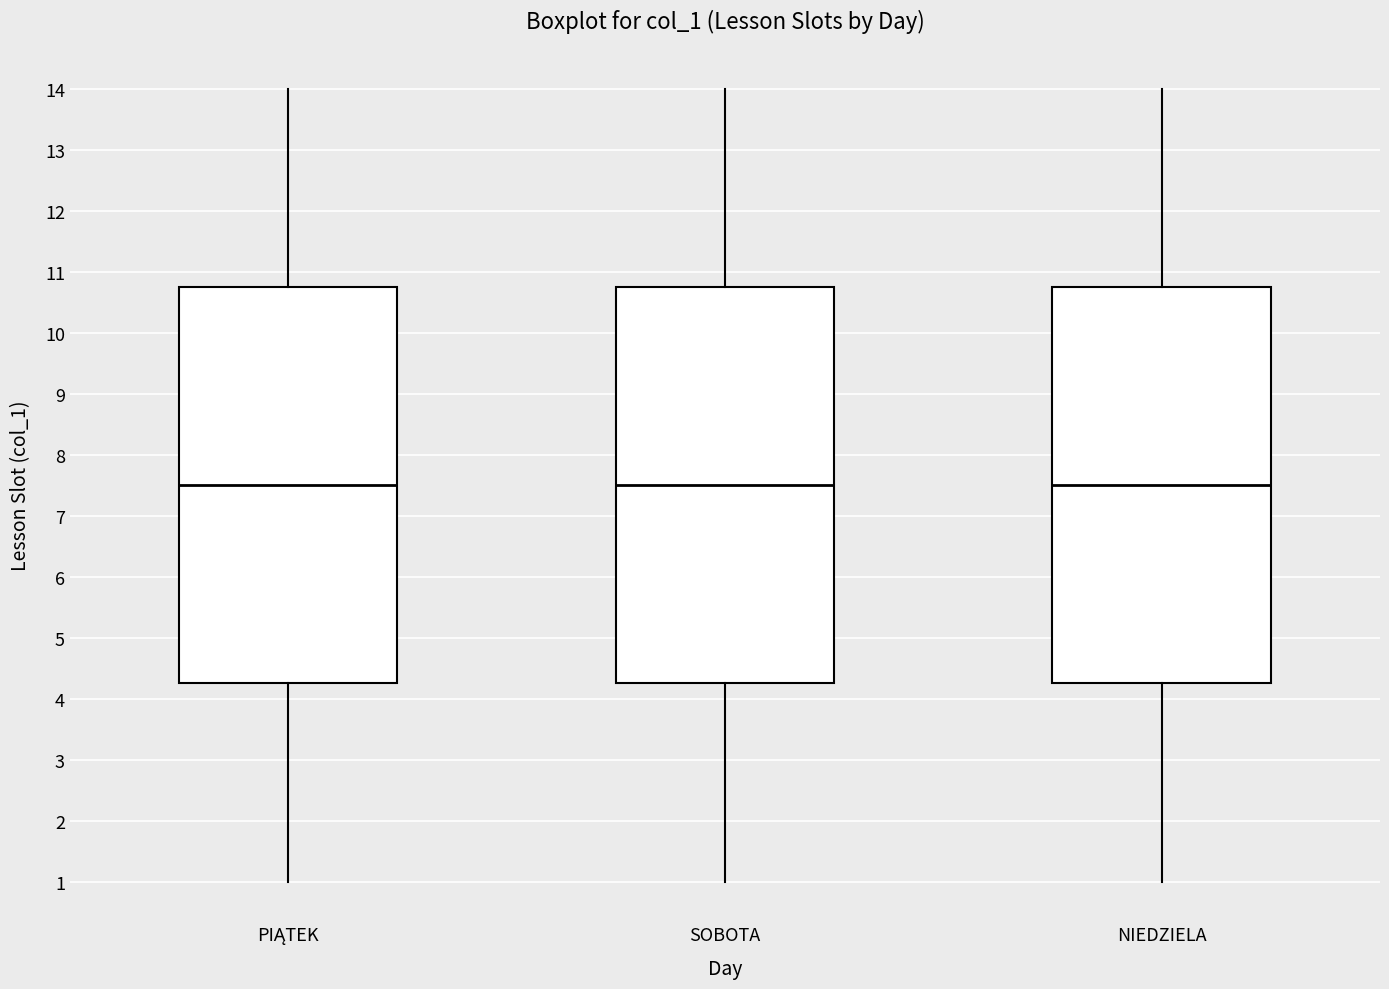

Reading left to right, read every box against the y-axis: the position of its median line, the range the box covers, and the ends of its whiskers. The values are not printed on the chart, so give them approximately, as read against the axis.

PIĄTEK: median 7.5, box 4.3 to 10.8, whiskers 1.0 to 14.0
SOBOTA: median 7.5, box 4.3 to 10.8, whiskers 1.0 to 14.0
NIEDZIELA: median 7.5, box 4.3 to 10.8, whiskers 1.0 to 14.0